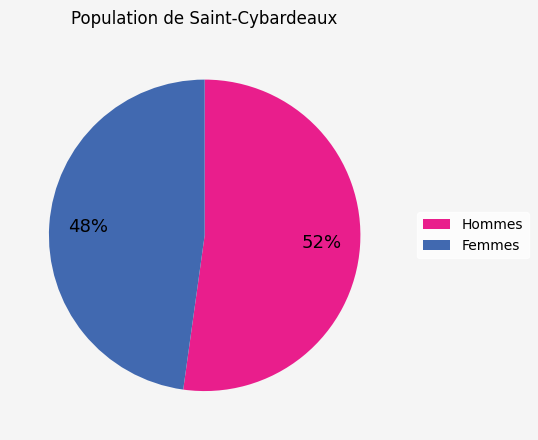

Does any single category account for the majority?

Yes